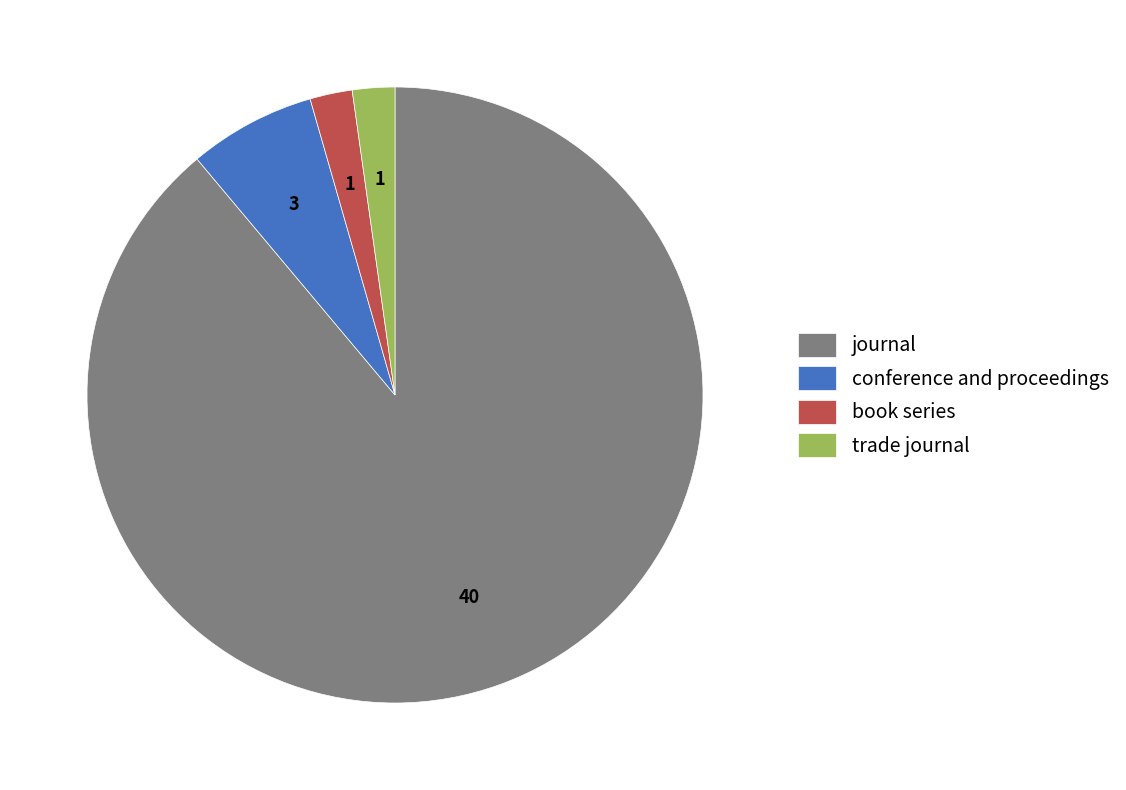

Which has a higher value, journal or trade journal?

journal